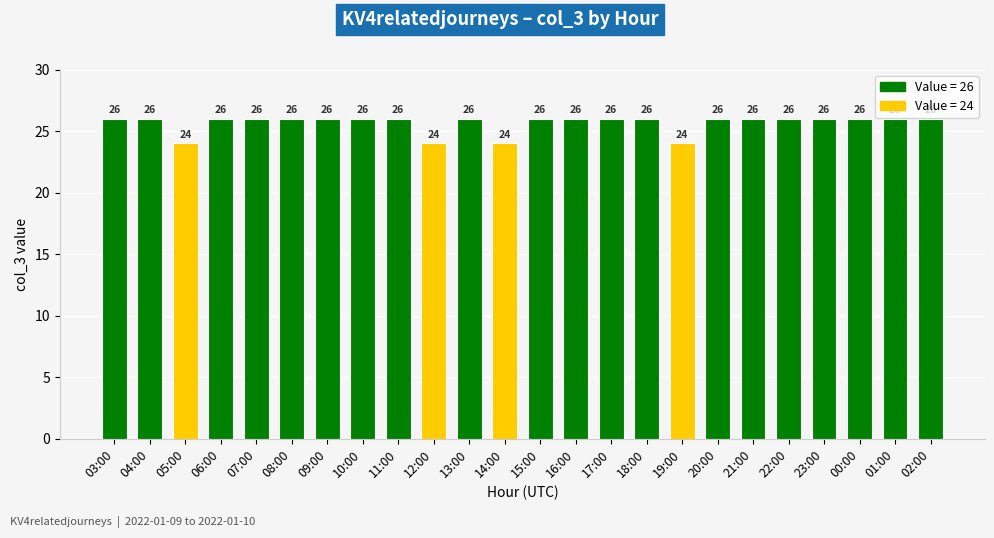

Read the value at 08:00.

26